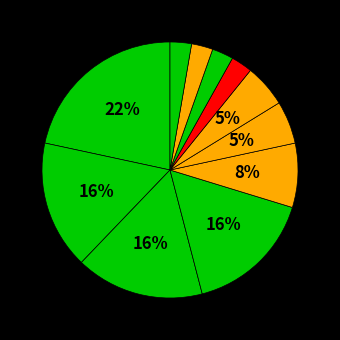

To the nearest percent, what is the average slice percentage?

9%